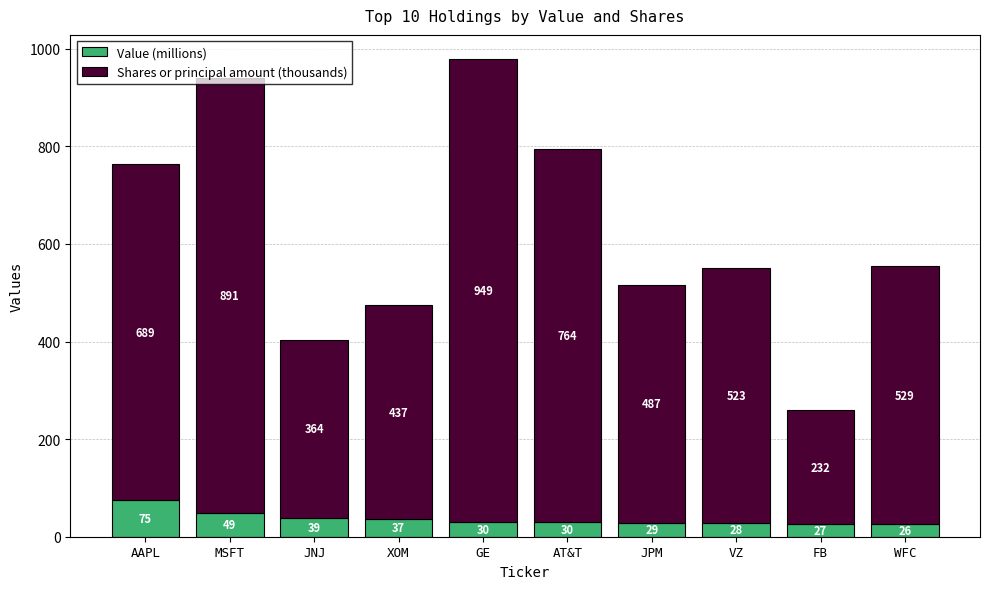

What is the approximate value of Value (millions) at AAPL?

75.1